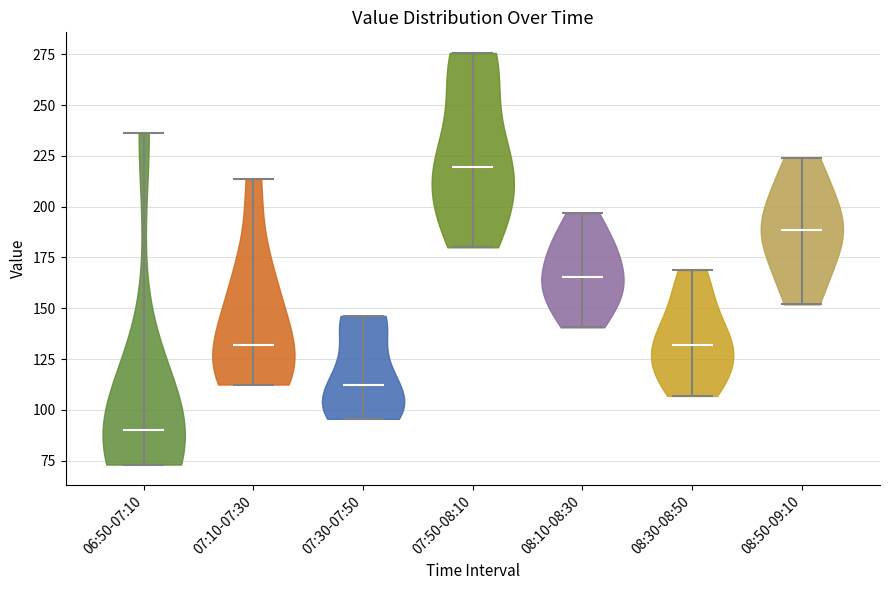

Where does the median line of the violin for 08:10-08:30 sit on the y-axis? The values are not printed on the chart, so give them approximately, as read against the axis.

165